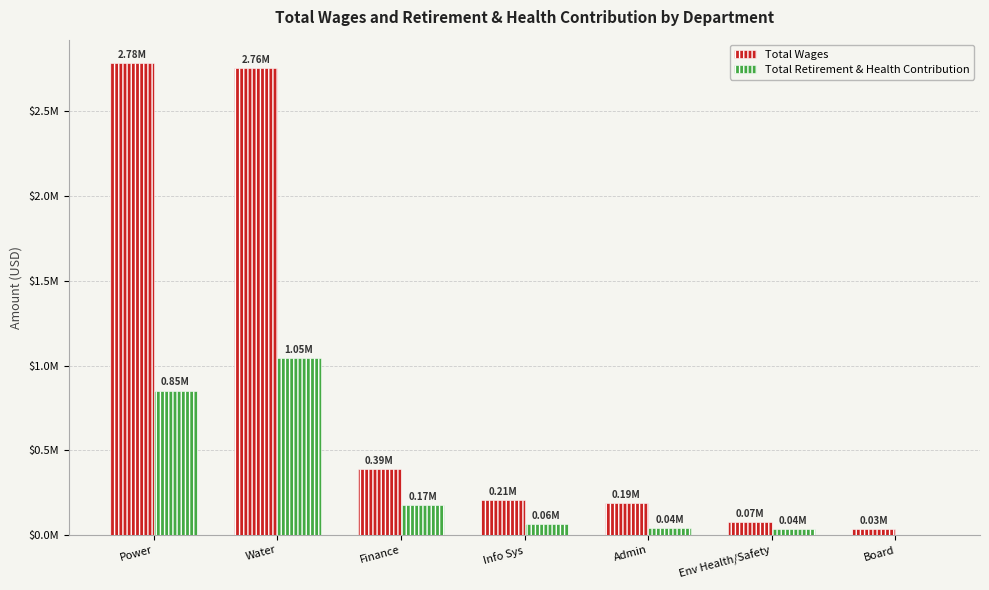

What are all the series names shown in the legend?

Total Wages, Total Retirement & Health Contribution